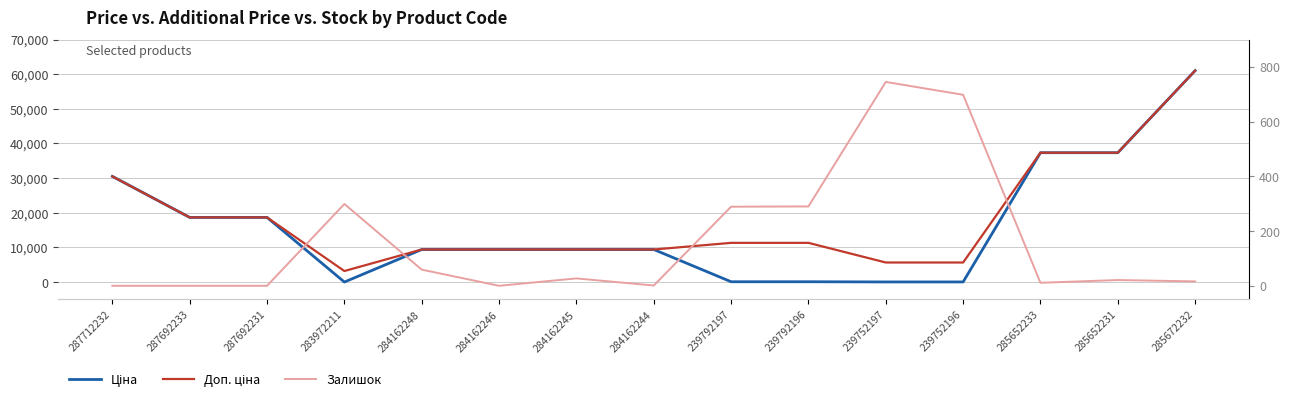

What is the average value of the Ціна series?

16107.0